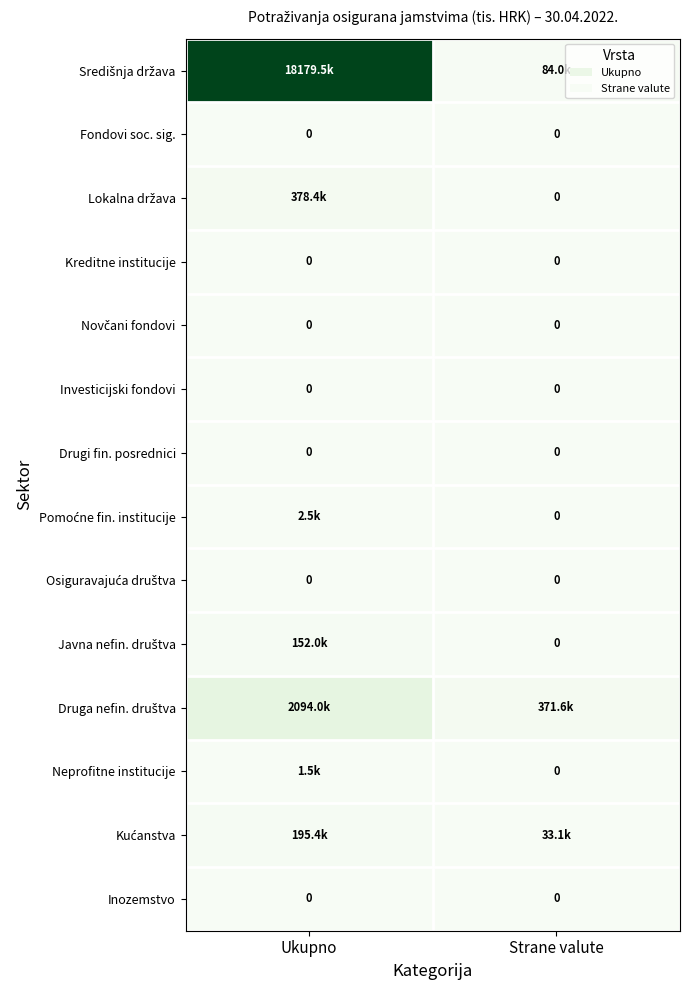

The value of Inozemstvo at Ukupno is 0. True or false?

True